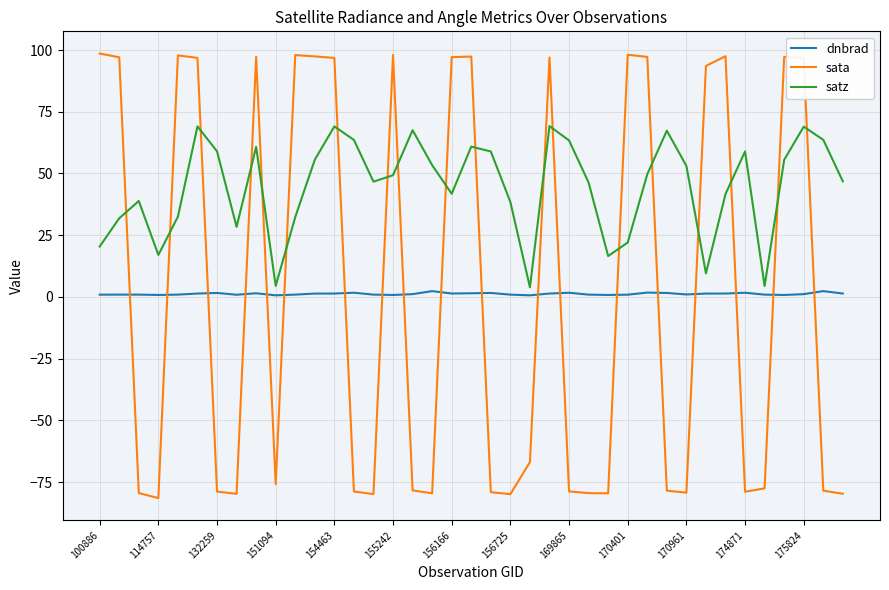

What is the difference between the maximum and minimum values in the satz series?

65.3